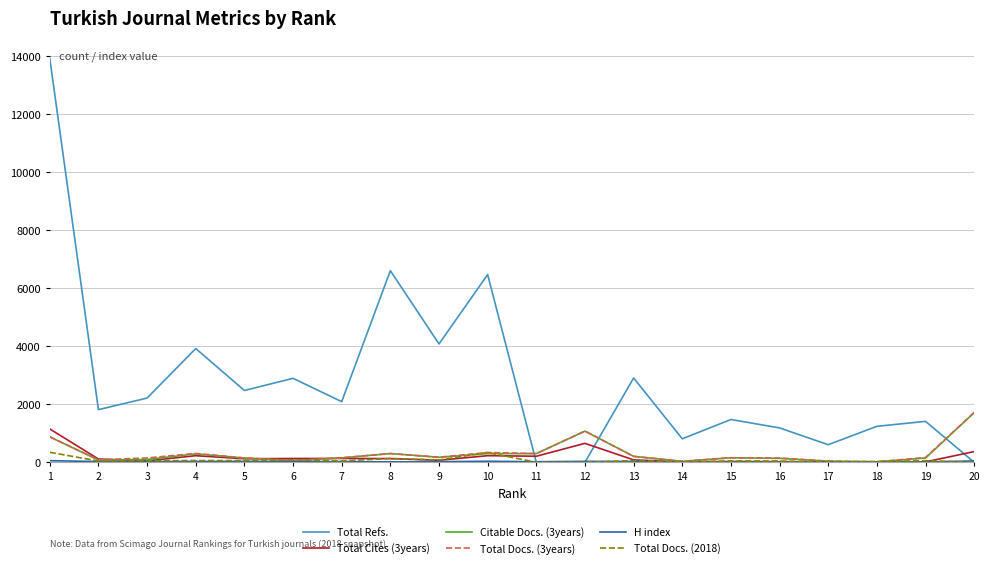

What is the highest value of the Total Docs. (2018) series?

345